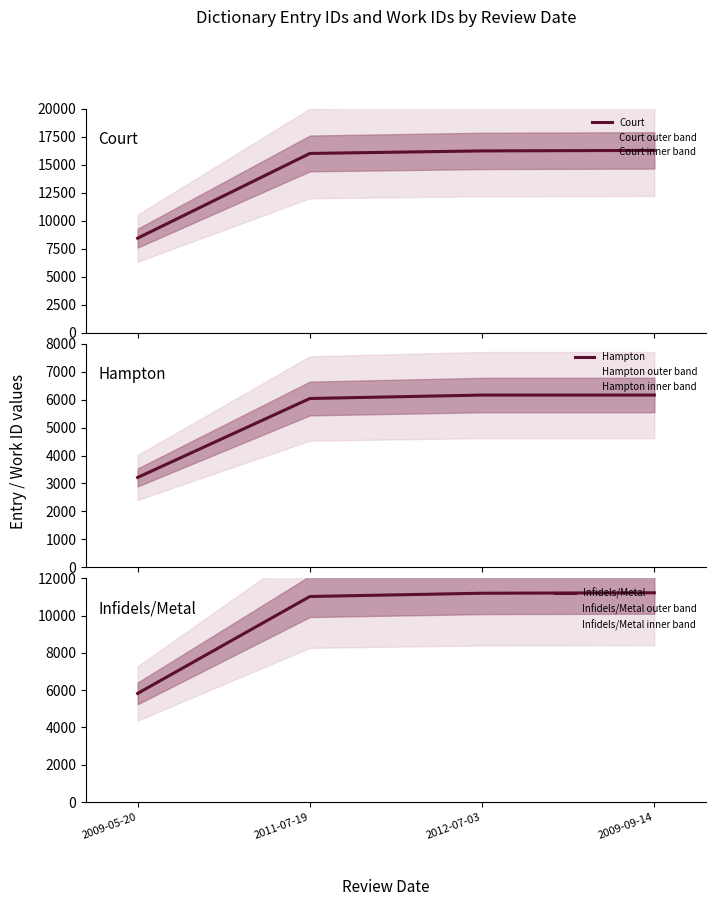

Is this an area chart (filled region under the line)?

No